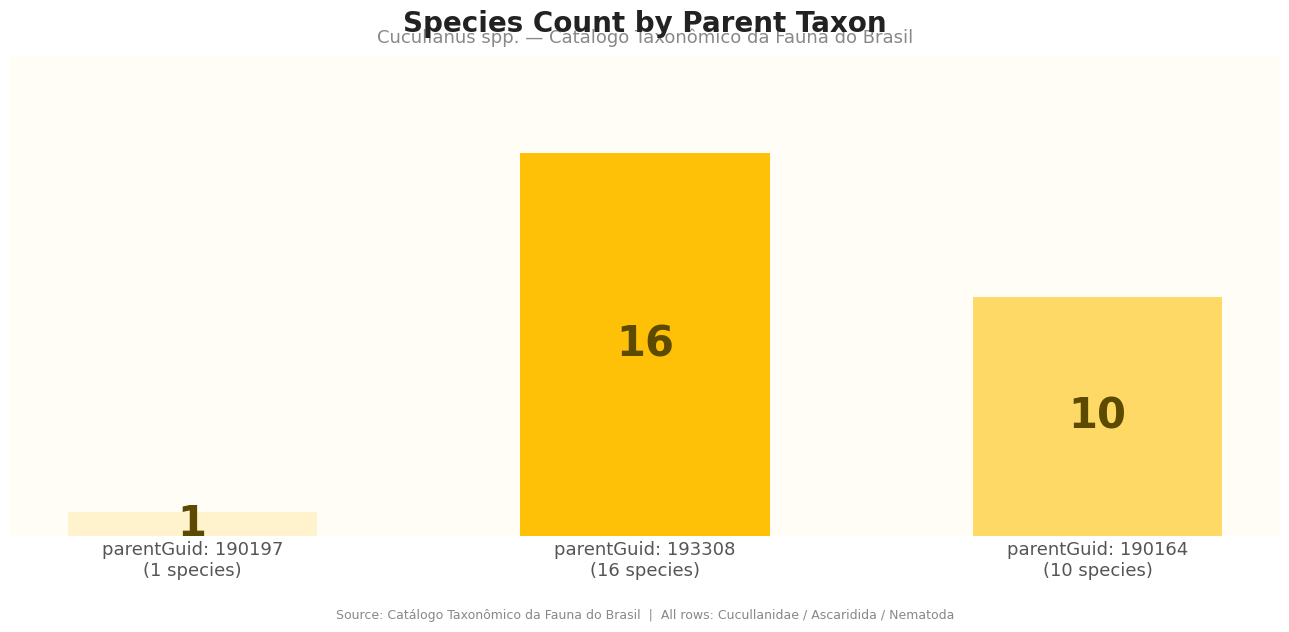

What is the greatest value displayed?

16